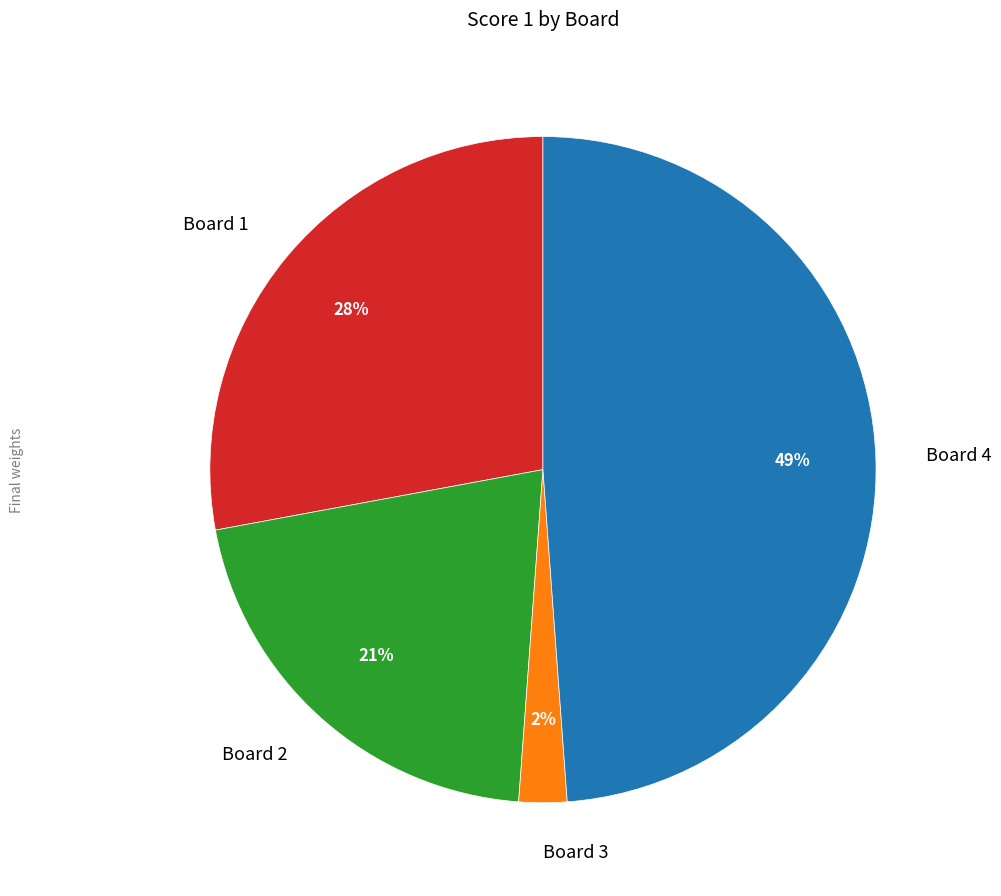

To the nearest percent, what is the difference between the largest and smallest slice percentages?

47%